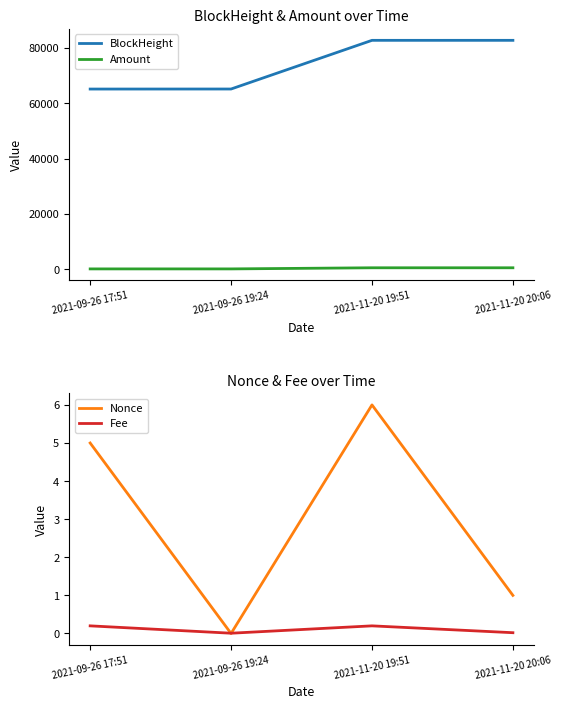

Which category has the highest value in the Nonce series?

2021-11-20 19:51